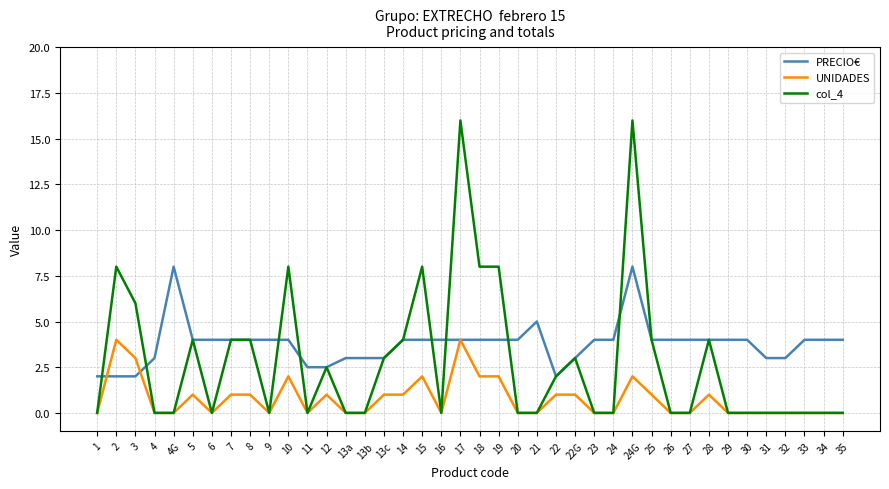

At which category is the sum across all series the highest?

24G